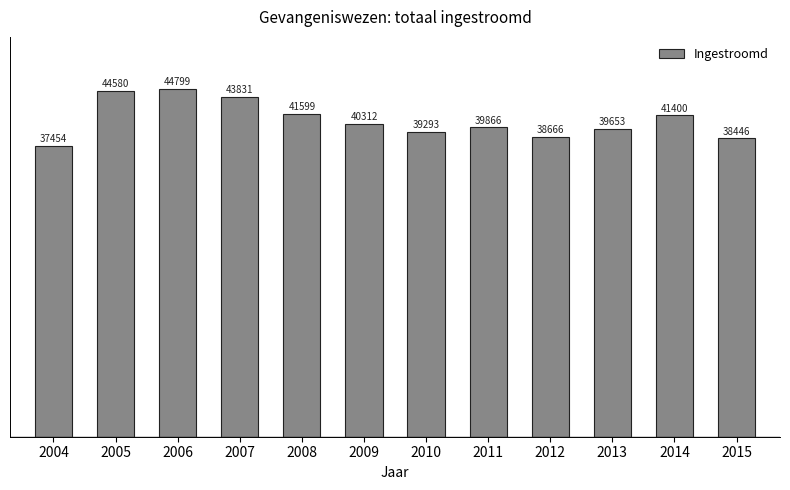

Reading left to right, extract all data points from this chart.

2004=37454	2005=44580	2006=44799	2007=43831	2008=41599	2009=40312	2010=39293	2011=39866	2012=38666	2013=39653	2014=41400	2015=38446